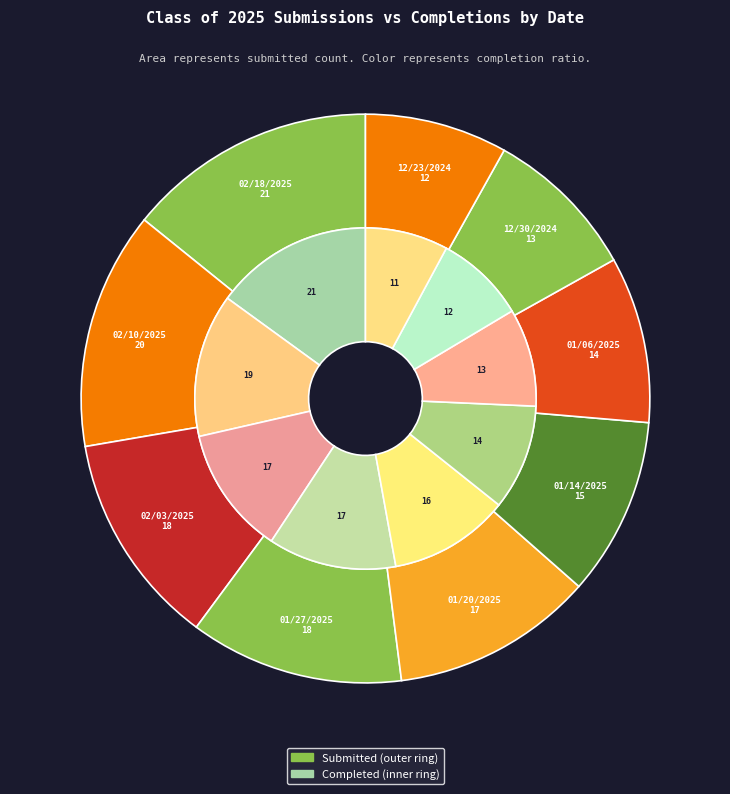

True or false: 8 accounts for 13% of the total.

False